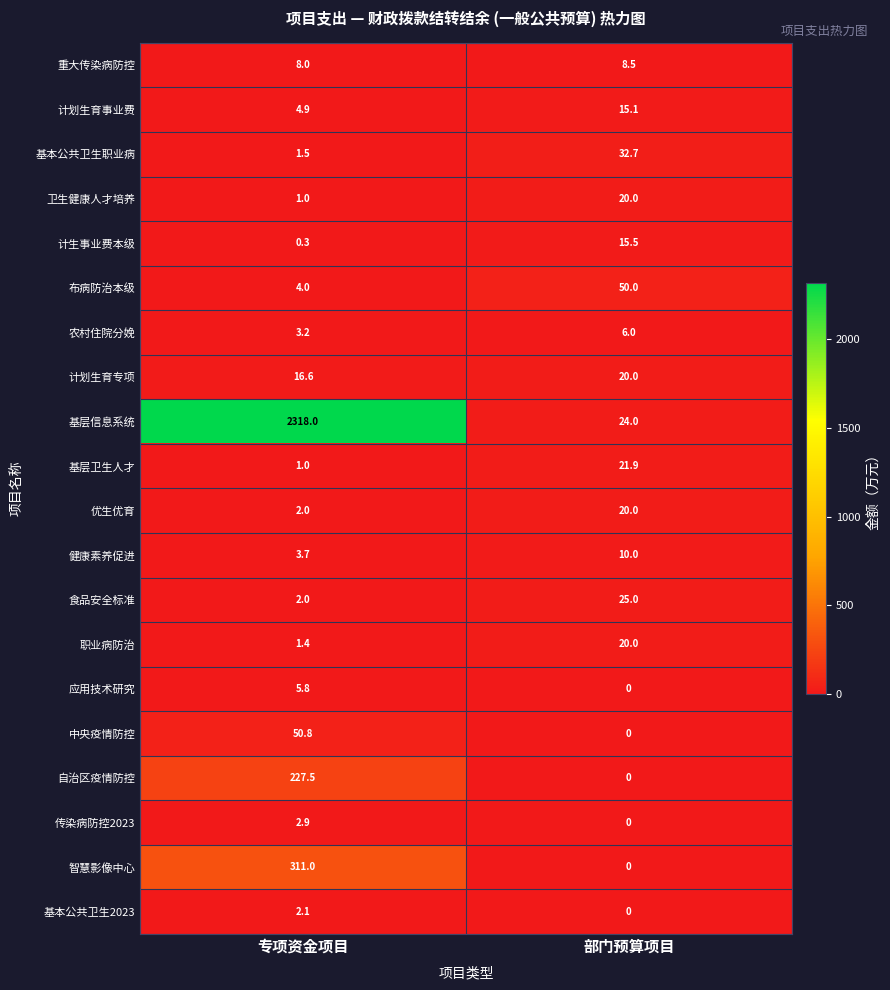

At which label is 食品安全标准 closest to 13?

专项资金项目